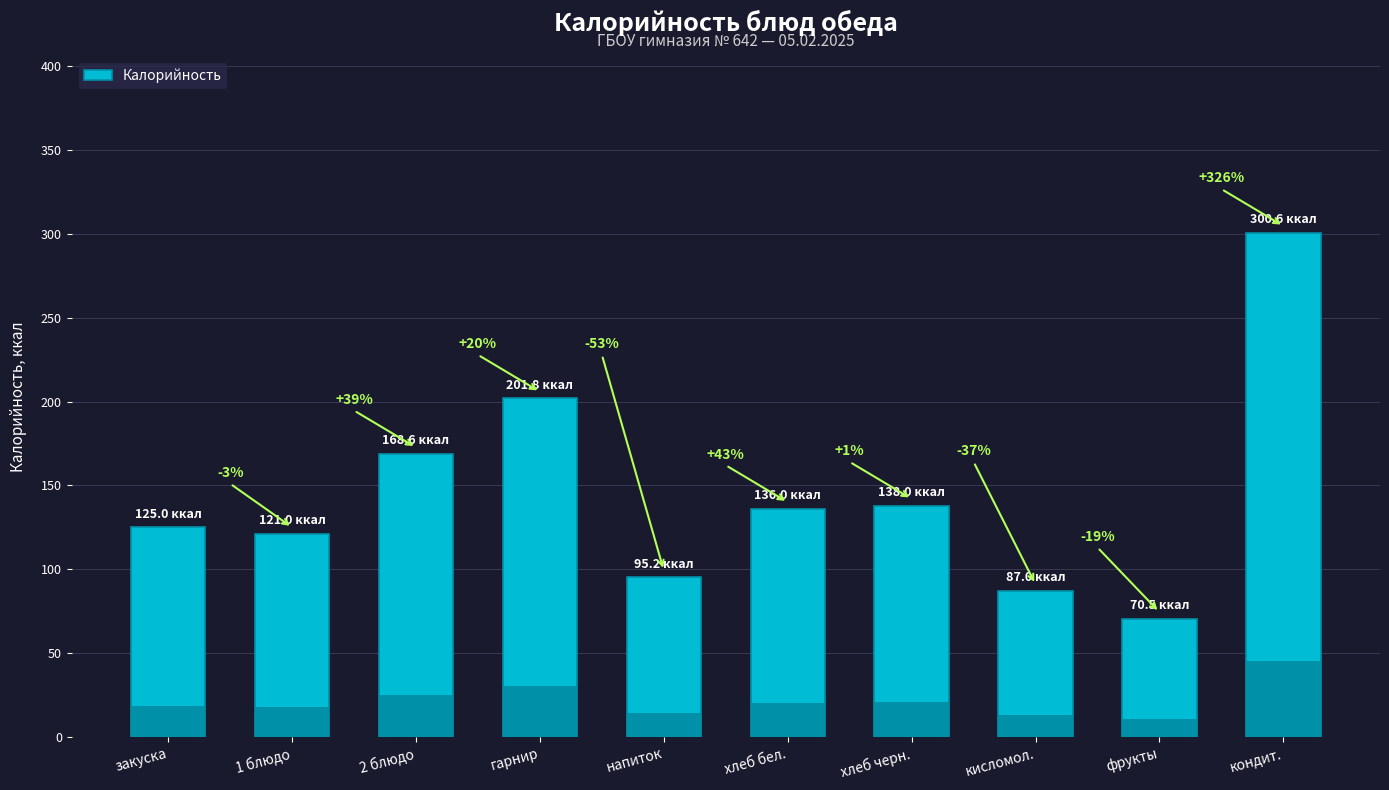

What is the sum of the values at гарнир and фрукты?

272.3